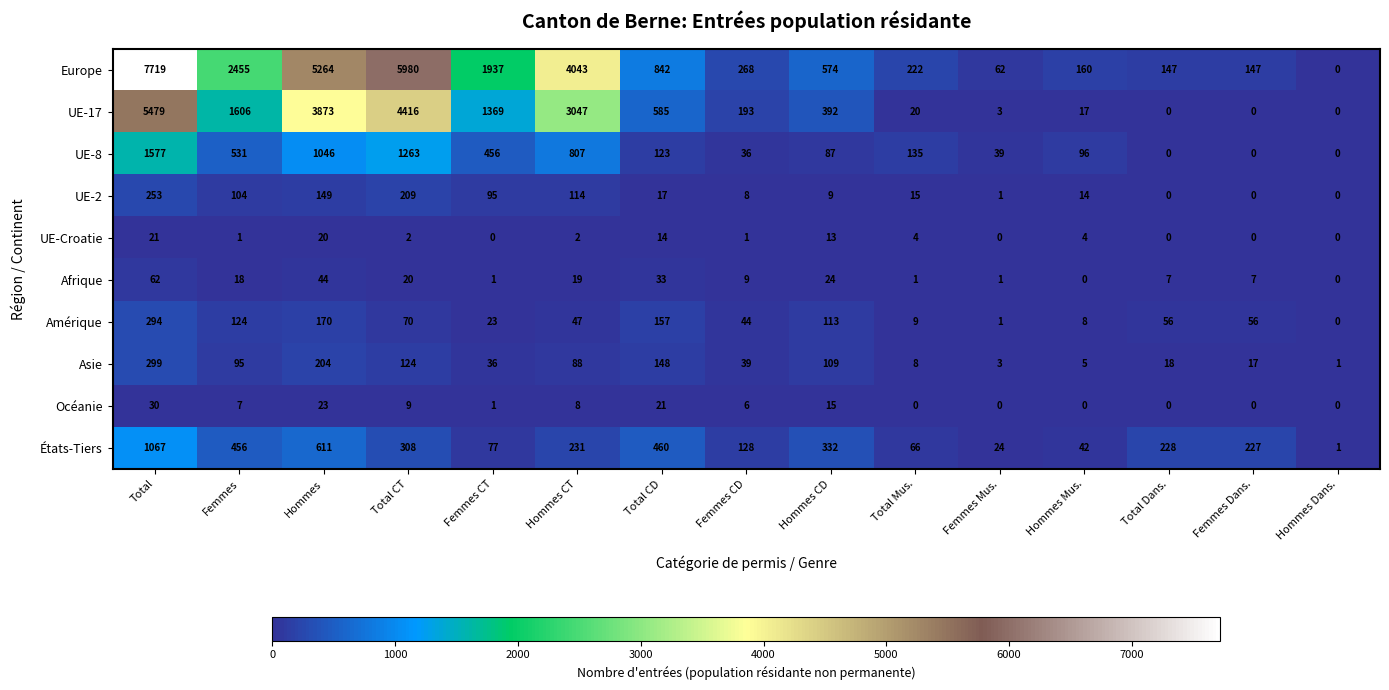

What is the difference between the highest and lowest values at Hommes CD?

565